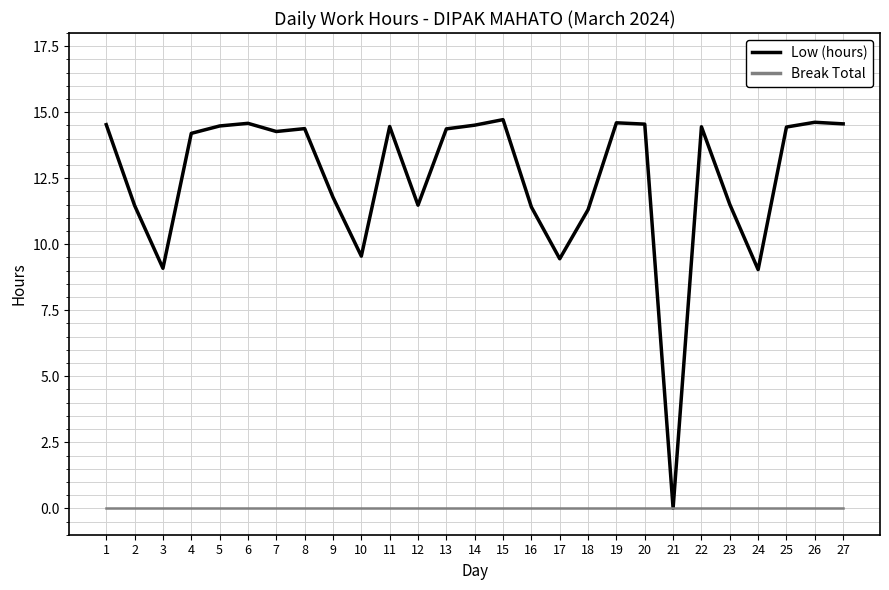

What are all the series names shown in the legend?

Low (hours), Break Total